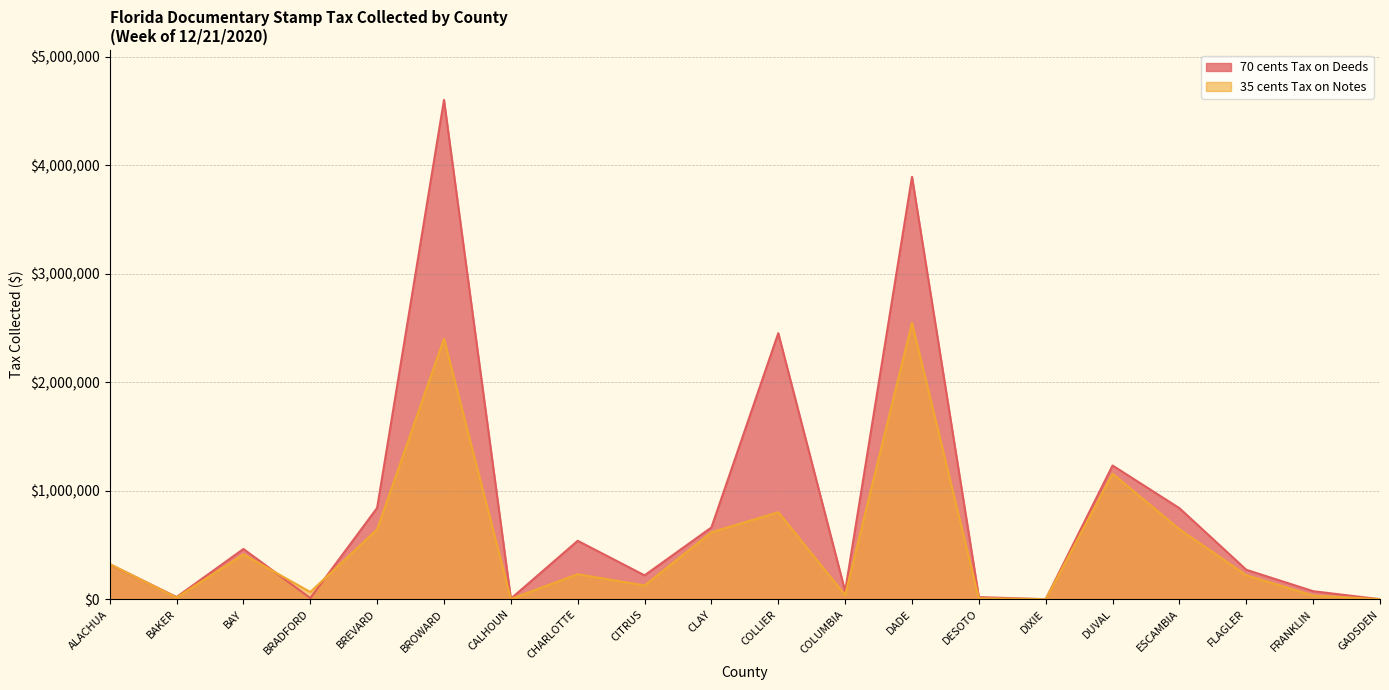

Is it true that 70 cents Tax on Deeds equals -2313502.6 at GADSDEN?

False